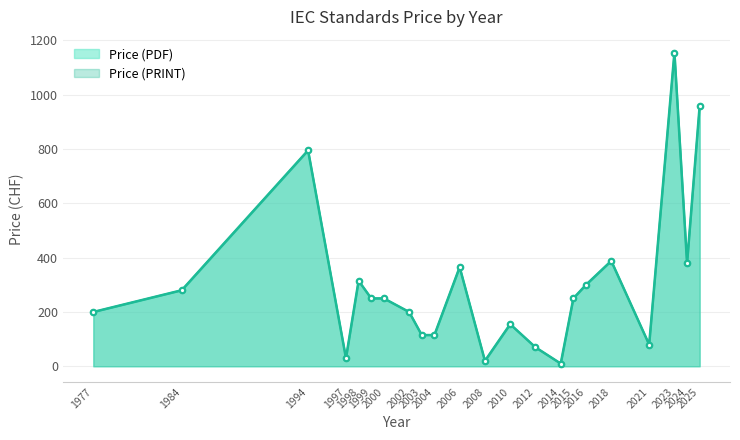

How many distinct data groups are displayed?

2